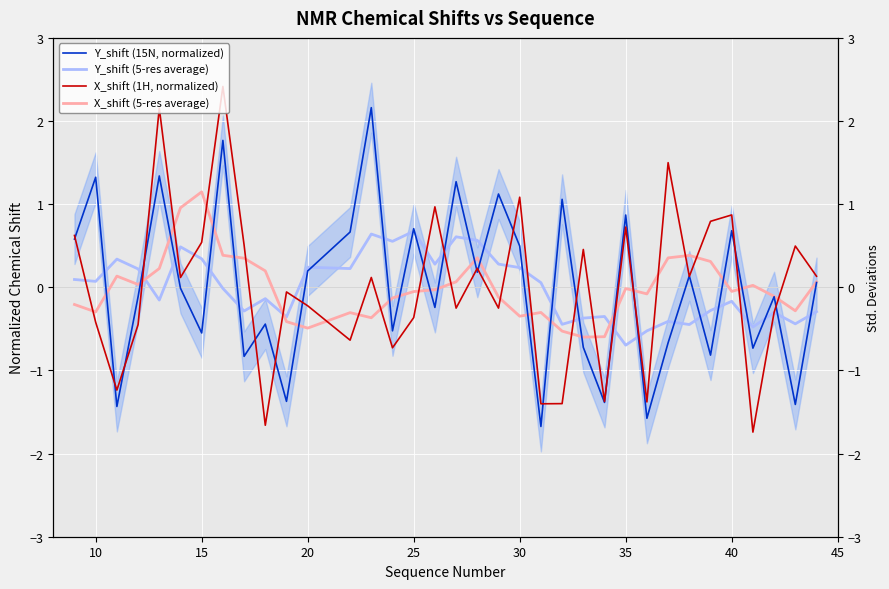

Is the value of X_shift (1H, normalized) at 23 greater than the value of X_shift (5-res average) at 16?

Yes